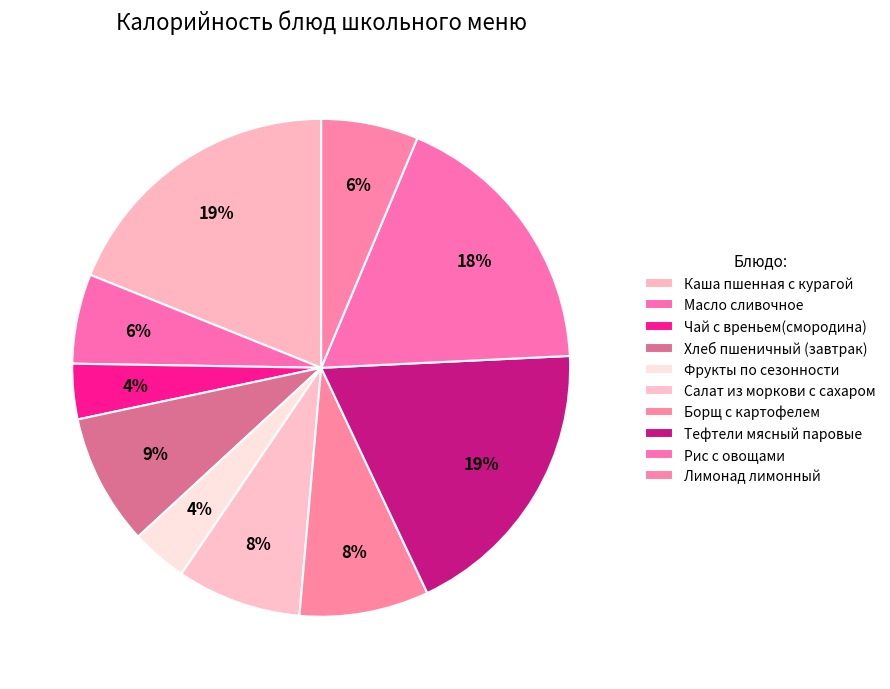

What percentage is the Лимонад лимонный slice, to the nearest percent?

6%